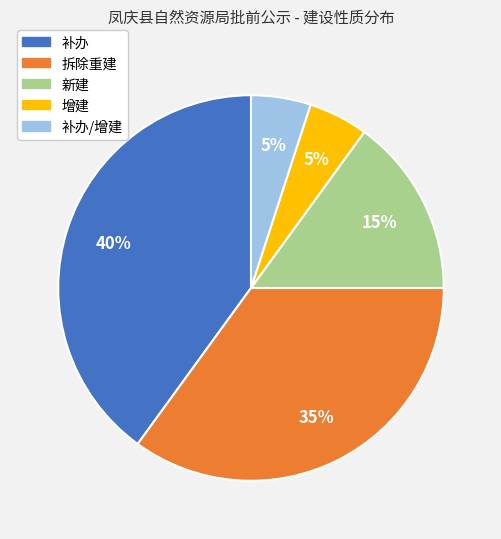

Which slice is the largest?

补办